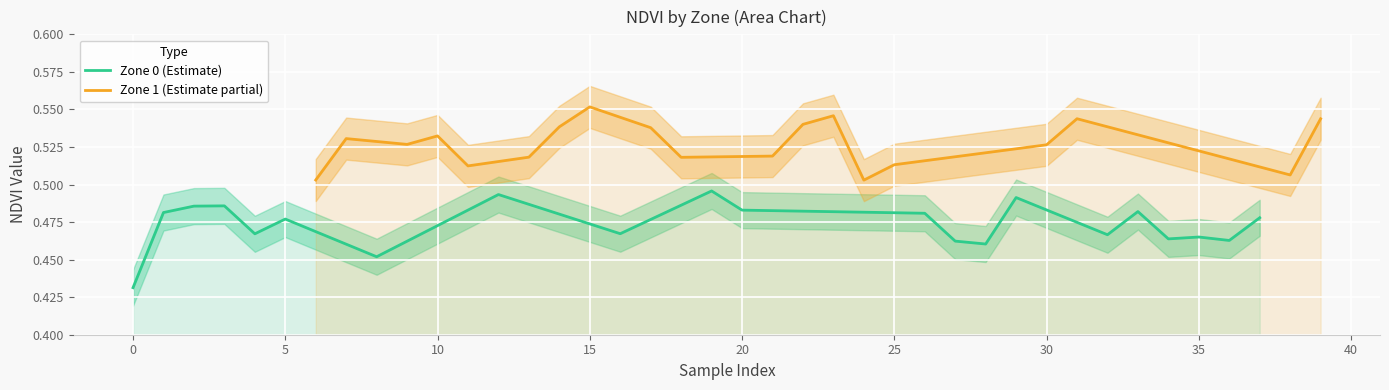

What is the lowest value of the Zone 0 (Estimate) series?

0.4